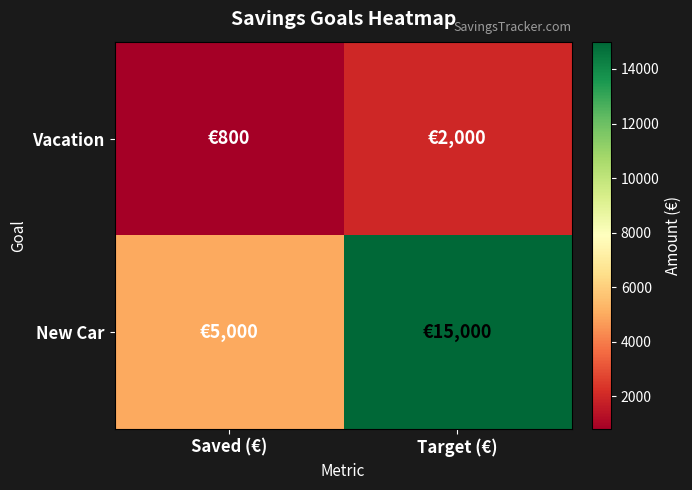

Which series has the largest range (max minus min)?

New Car